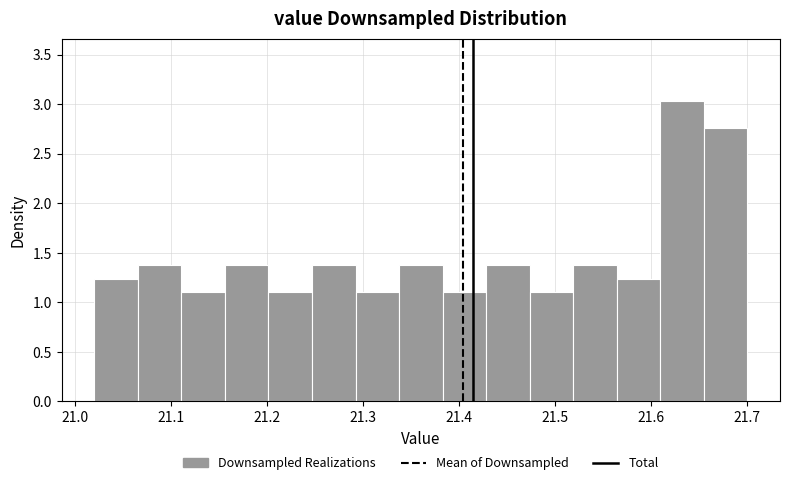

Reading left to right, transcribe this chart: for each bar, give the range it covers on the x-axis and its height. Neither the bar edges nor the heights are printed on the chart, so give them approximately, as read against the axes.

21.02 to 21.07: 1.25
21.07 to 21.11: 1.40
21.11 to 21.16: 1.10
21.16 to 21.20: 1.40
21.20 to 21.25: 1.10
21.25 to 21.29: 1.40
21.29 to 21.34: 1.10
21.34 to 21.38: 1.40
21.38 to 21.43: 1.10
21.43 to 21.47: 1.40
21.47 to 21.52: 1.10
21.52 to 21.56: 1.40
21.56 to 21.61: 1.25
21.61 to 21.65: 3.05
21.65 to 21.70: 2.75